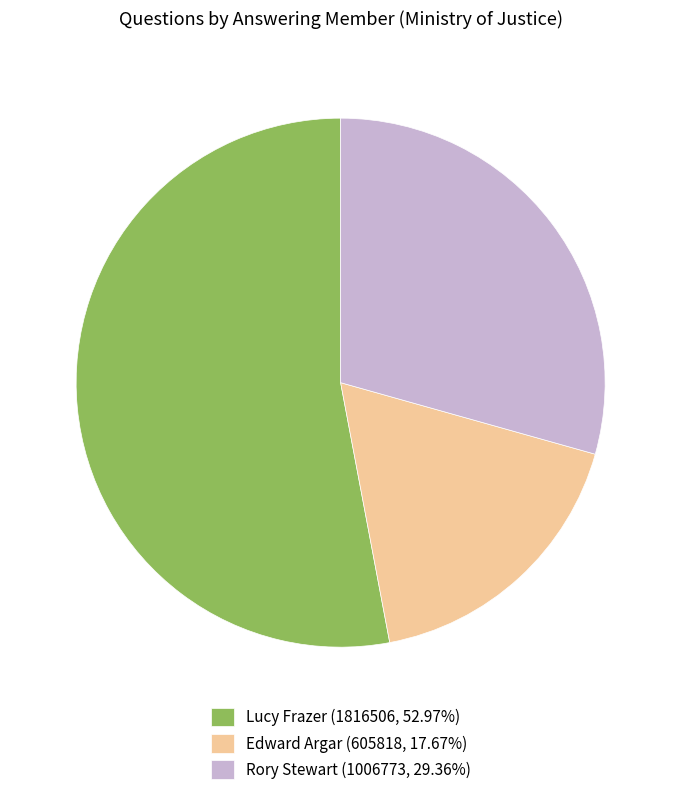

Does any single category account for the majority?

Yes